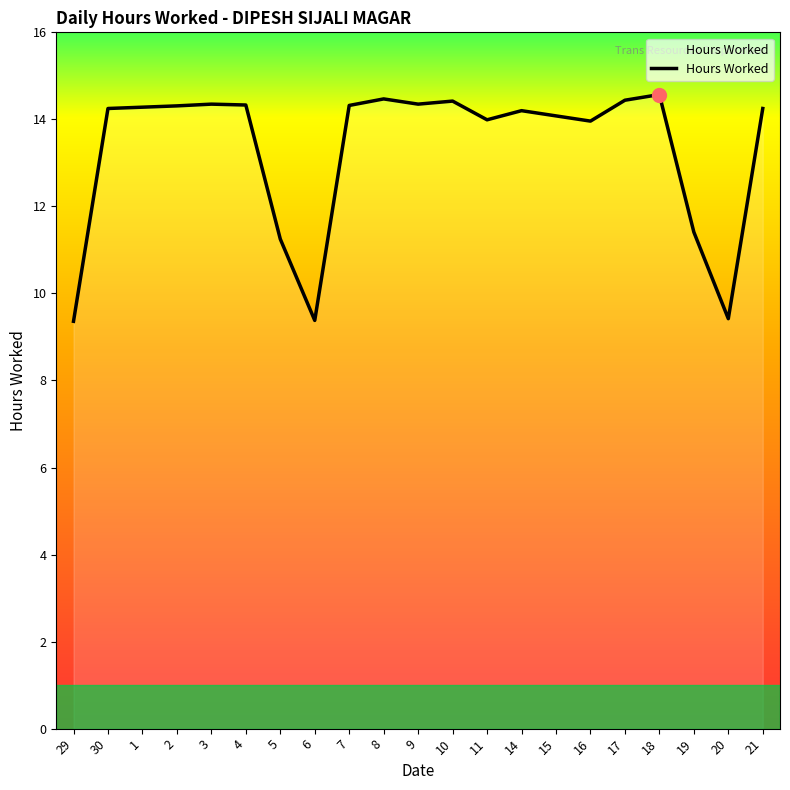

What is the difference between the maximum and minimum values?

5.2